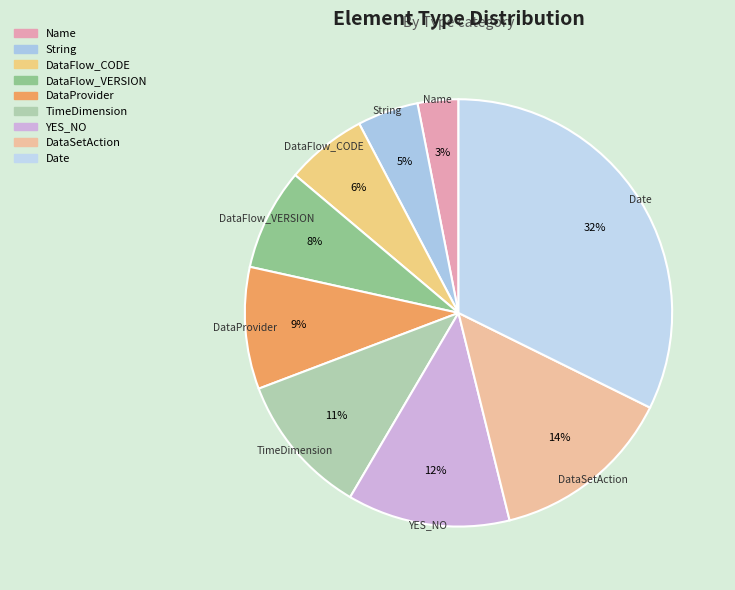

Rank the categories by value from lowest to highest.

Name, String, DataFlow_CODE, DataFlow_VERSION, DataProvider, TimeDimension, YES_NO, DataSetAction, Date